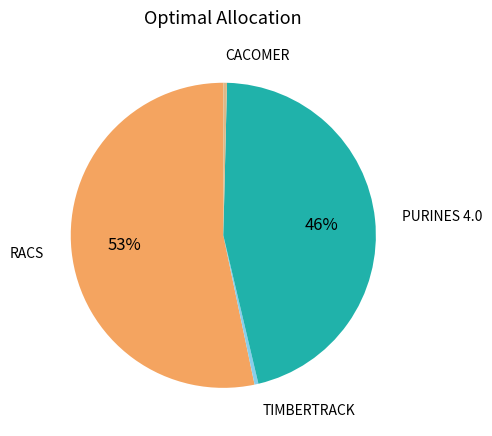

To the nearest percent, what is the average slice percentage?

25%